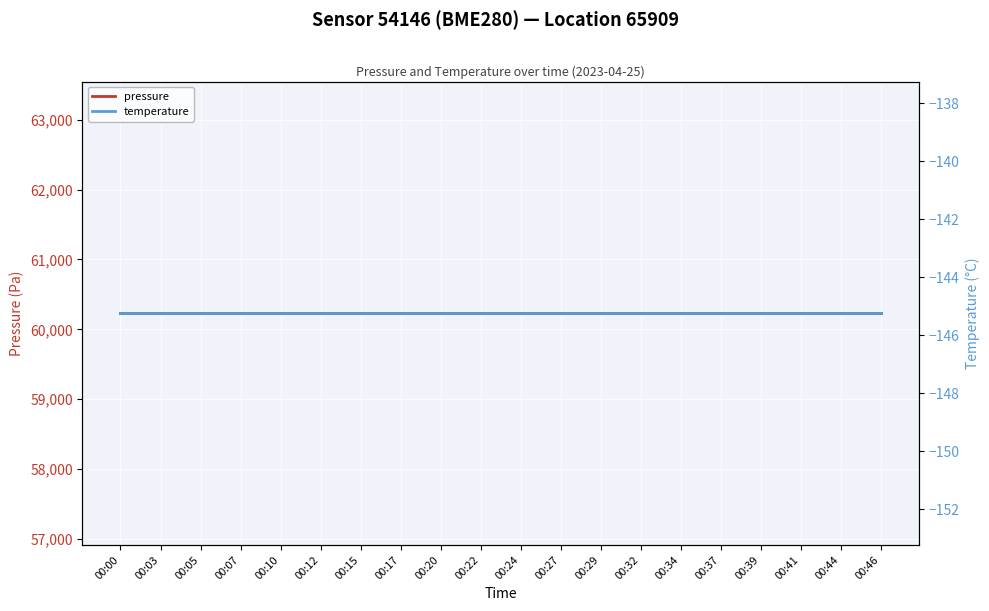

Is this an area chart (filled region under the line)?

No